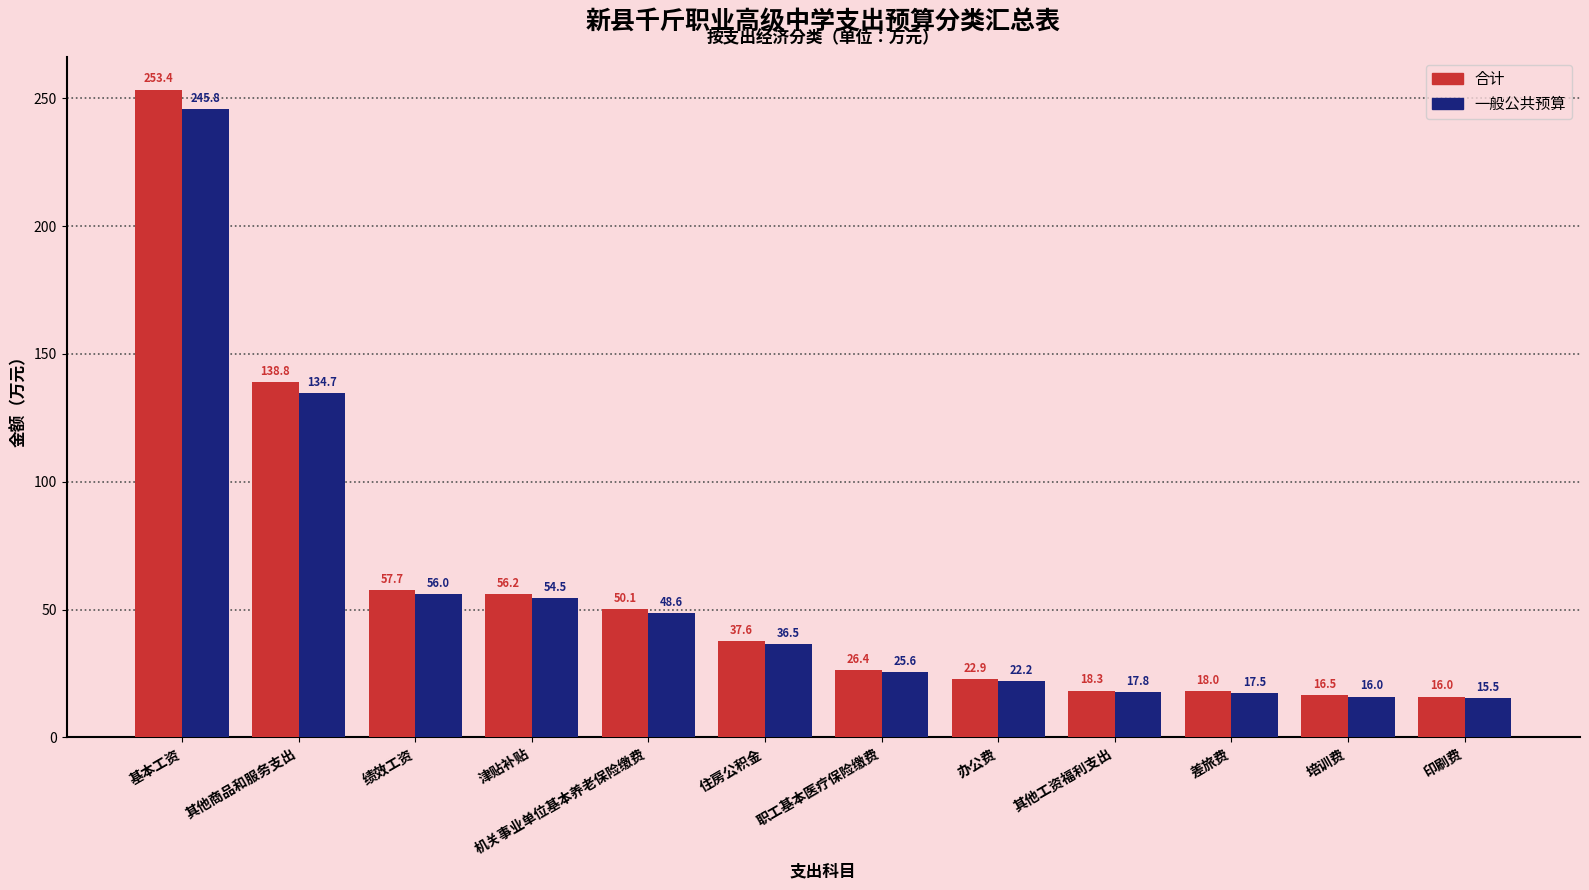

What are all the series names shown in the legend?

合计, 一般公共预算